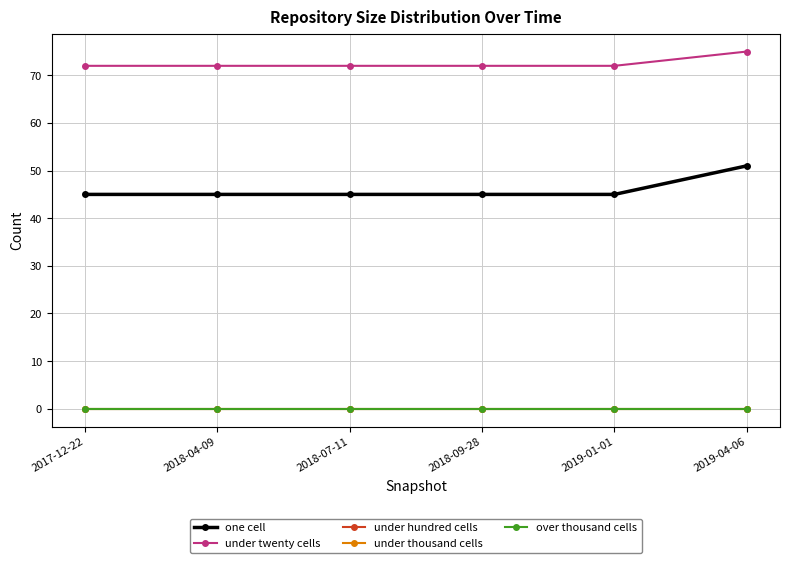

How many lines are shown in the chart?

5